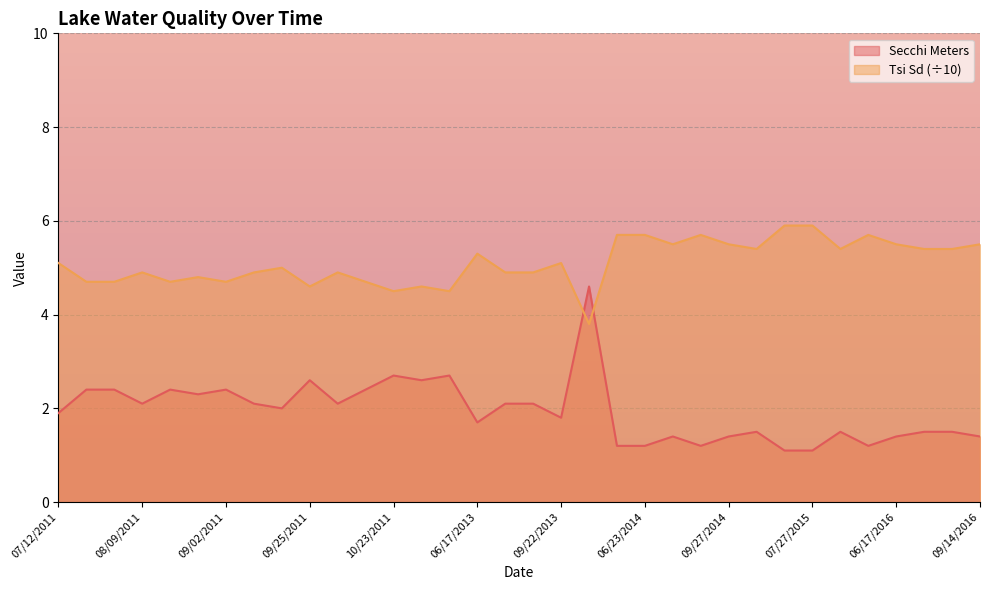

Reading left to right, transcribe all the data shown in this chart.

Secchi Meters: 1.9	2.4	2.4	2.1	2.4	2.3	2.4	2.1	2.0	2.6	2.1	2.4	2.7	2.6	2.7	1.7	2.1	2.1	1.8	4.6	1.2	1.2	1.4	1.2	1.4	1.5	1.1	1.1	1.5	1.2	1.4	1.5	1.5	1.4
Tsi Sd: 5.1	4.7	4.7	4.9	4.7	4.8	4.7	4.9	5.0	4.6	4.9	4.7	4.5	4.6	4.5	5.3	4.9	4.9	5.1	3.8	5.7	5.7	5.5	5.7	5.5	5.4	5.9	5.9	5.4	5.7	5.5	5.4	5.4	5.5